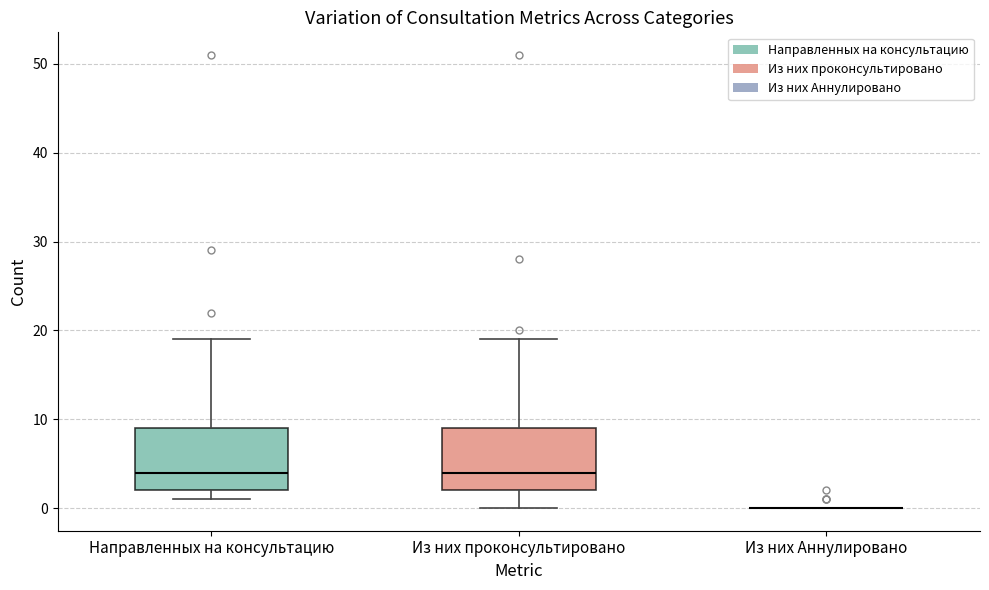

Where does the upper whisker of the box for Направленных на консультацию end on the y-axis? The values are not printed on the chart, so give them approximately, as read against the axis.

19